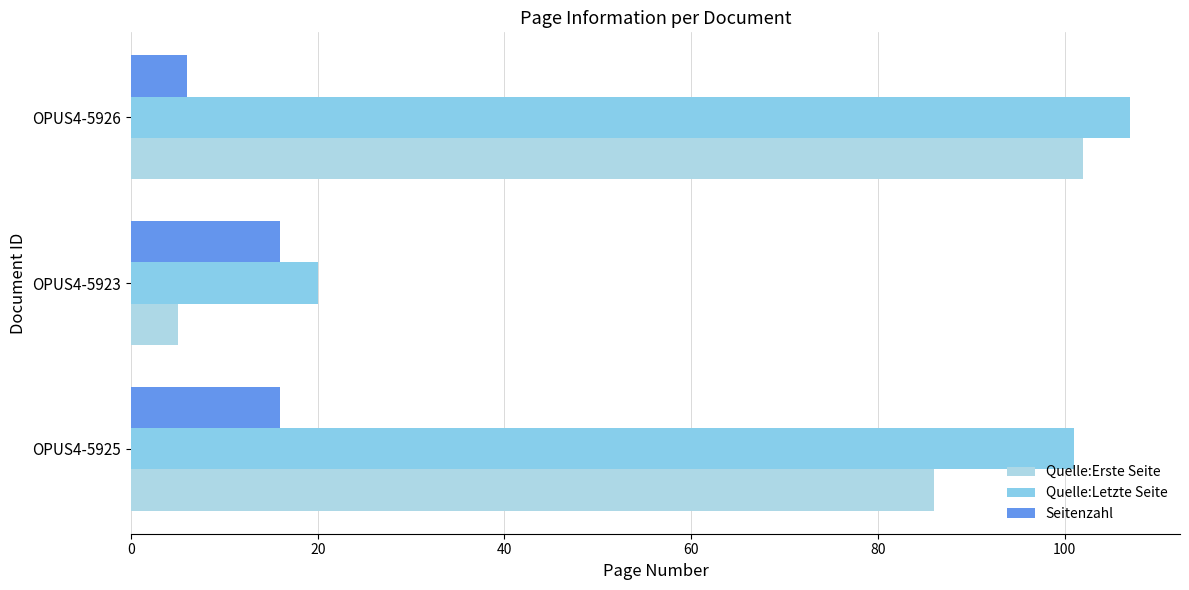

Which series has the largest range (max minus min)?

Quelle:Erste Seite